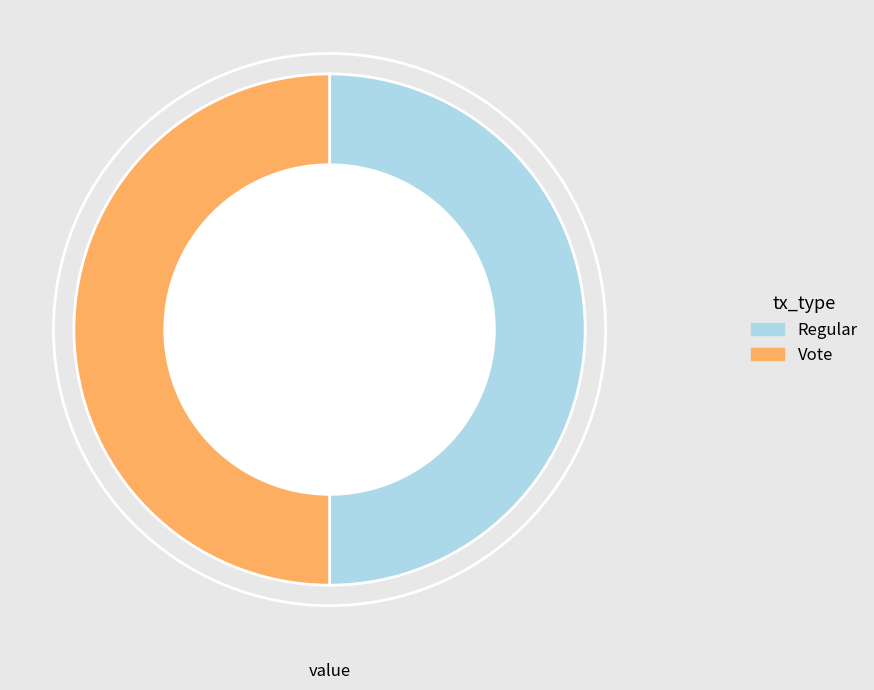

Is the sum of Regular and Vote greater than half?

Yes